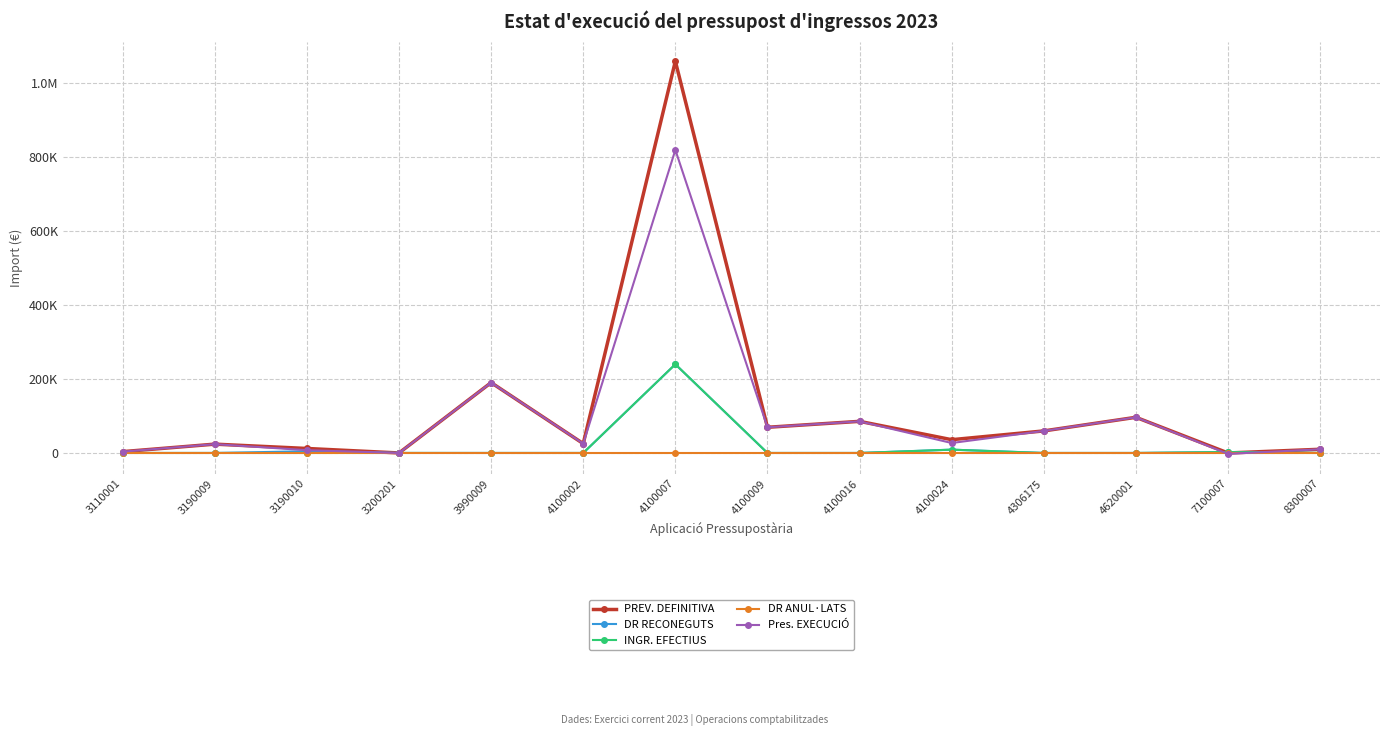

Which series has the largest total across all categories?

PREV. DEFINITIVA